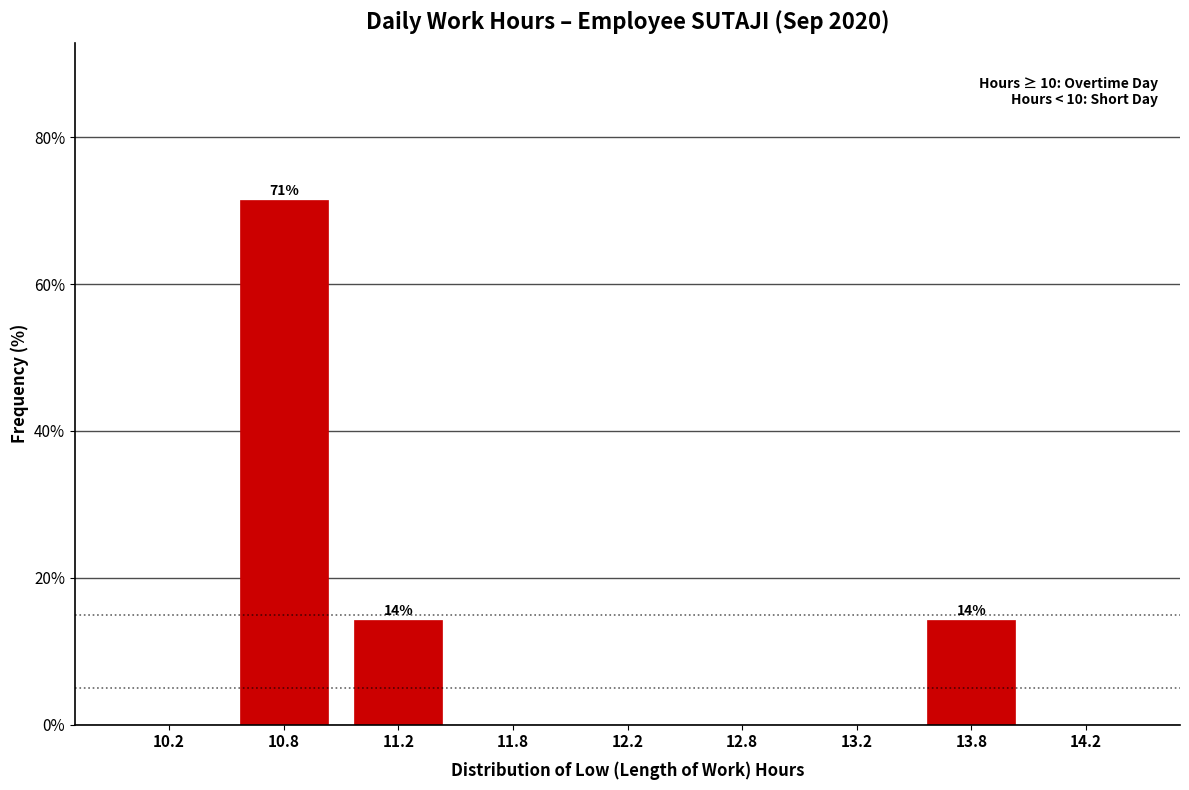

Reading right to left, extract all data points from this chart.

14.2=0.0	13.8=14.3	13.2=0.0	12.8=0.0	12.2=0.0	11.8=0.0	11.2=14.3	10.8=71.4	10.2=0.0